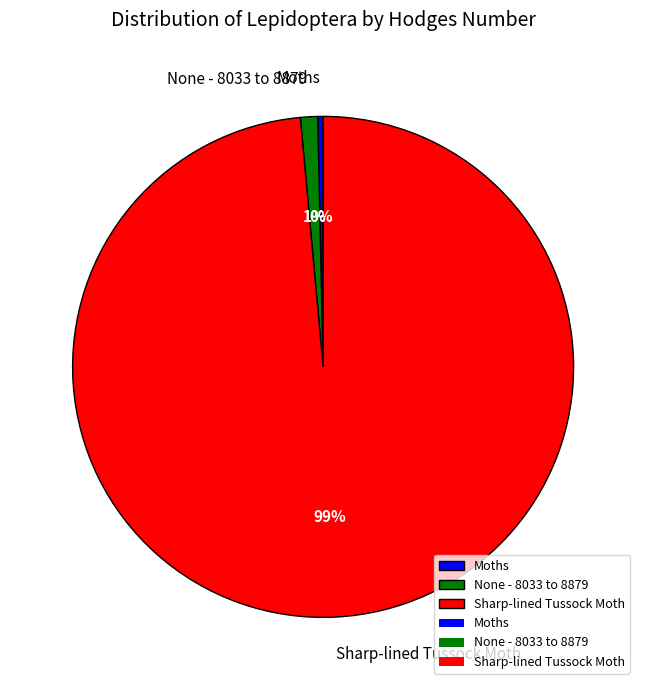

What is the smallest slice in the pie chart?

Moths